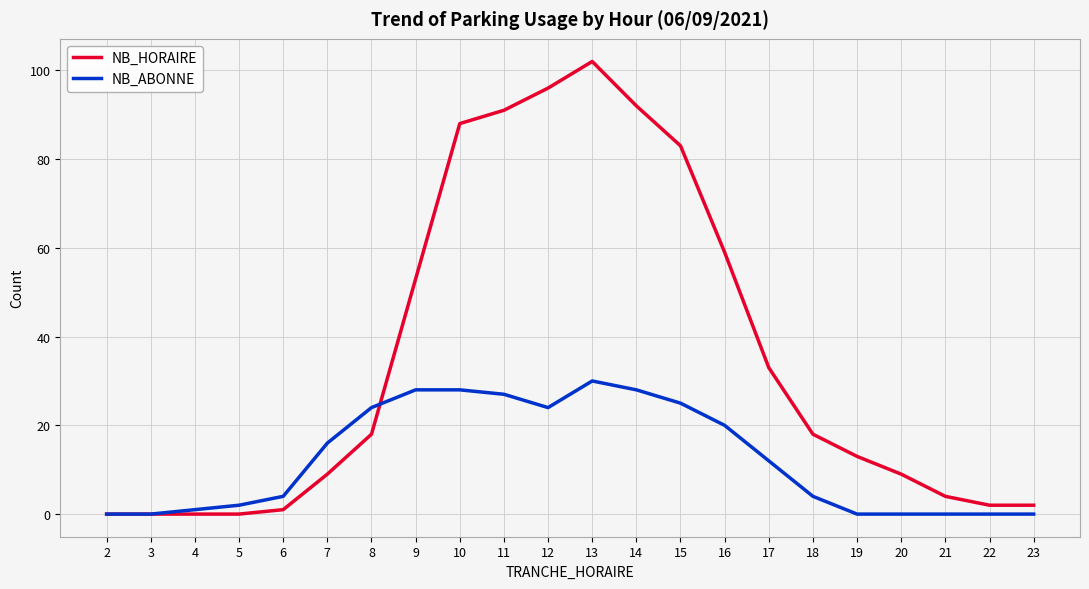

Is it true that NB_ABONNE equals 19 at 3?

False